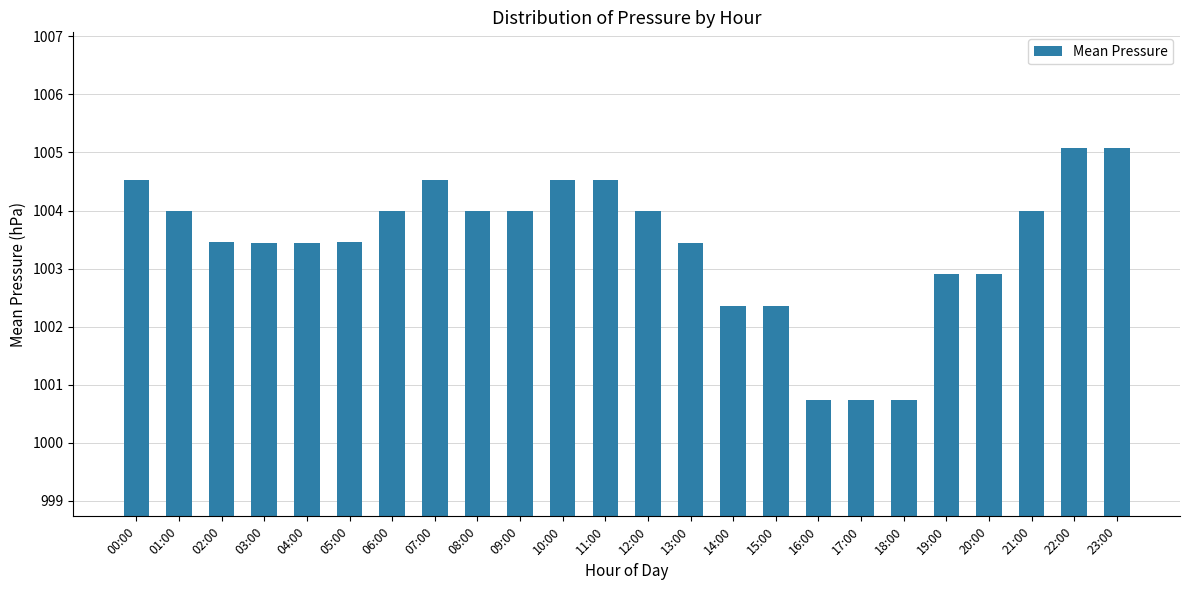

How many bars are there in total?

24